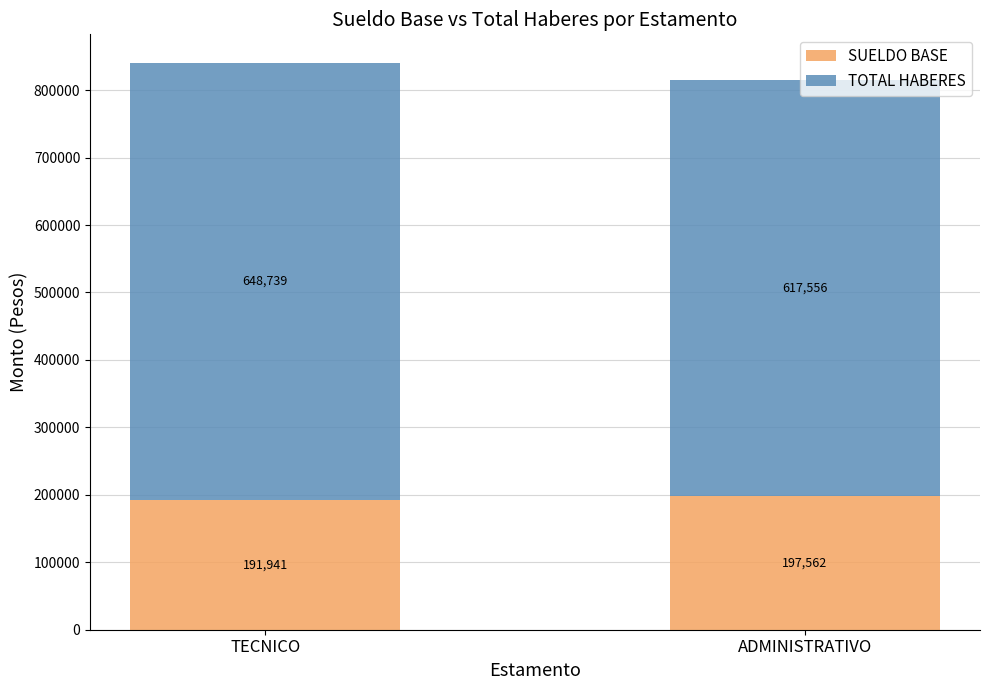

List the labels in order of SUELDO BASE value, largest first.

ADMINISTRATIVO, TECNICO